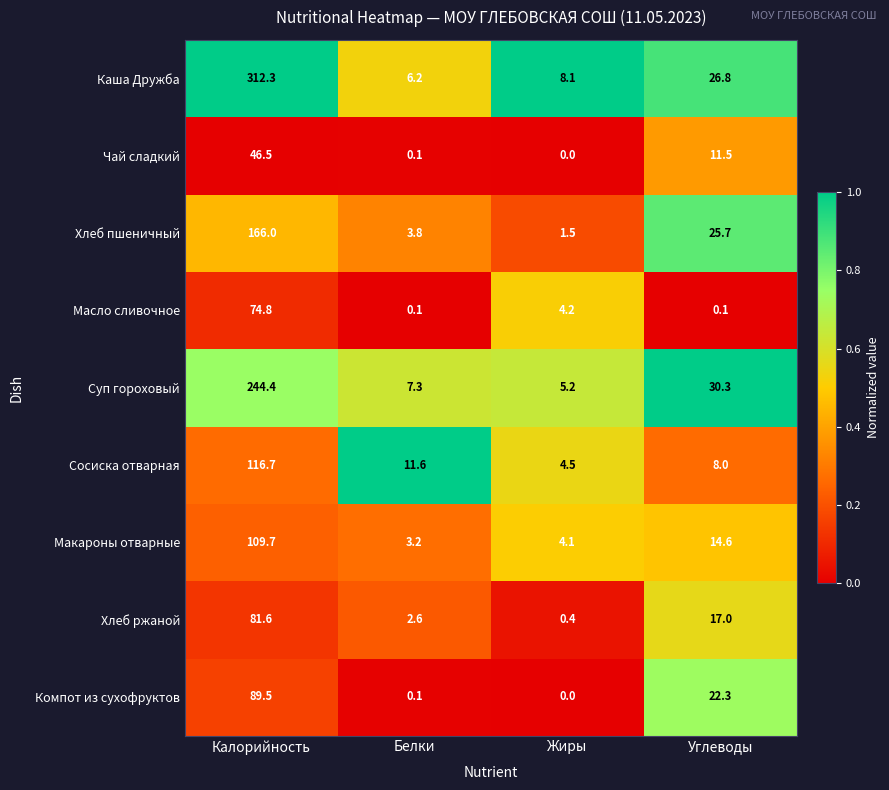

How many categories are shown in the chart?

4